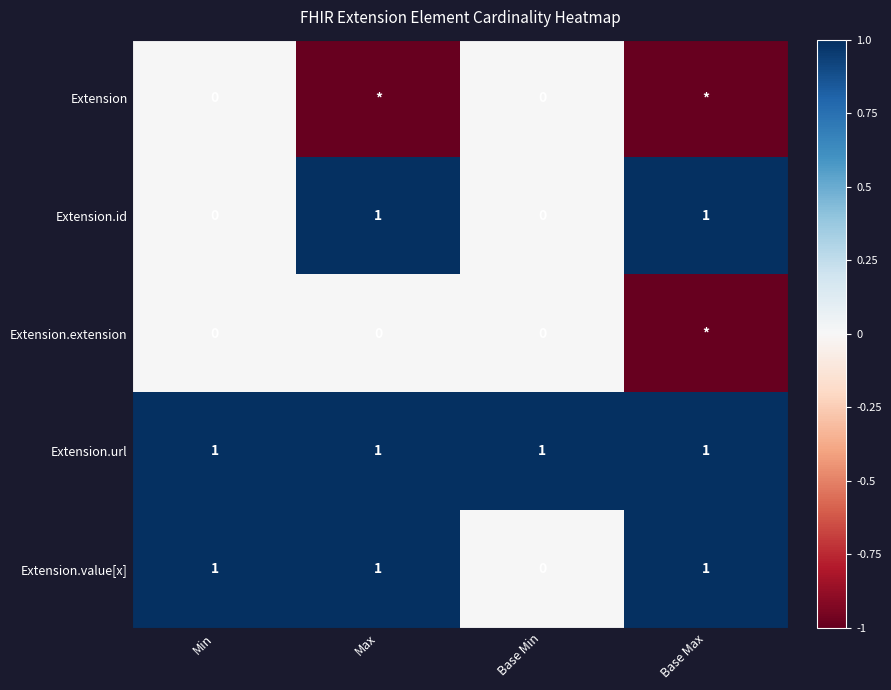

At which category does the chart reach its peak across all series?

Max